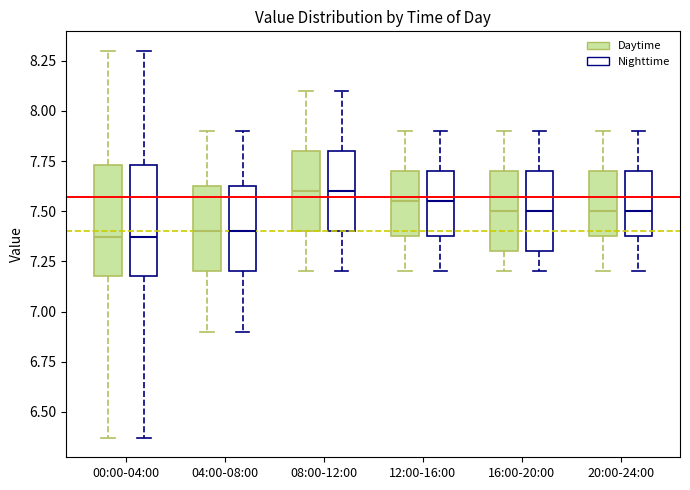

Reading left to right, transcribe this box plot: for each box, give where its median line is, the range the box spans, and where its two whiskers end, as read against the y-axis. The values are not printed on the chart, so give them approximately, as read against the axis.

00:00-04:00 (Daytime): median 7.35, box 7.20 to 7.75, whiskers 6.35 to 8.30
00:00-04:00 (Nighttime): median 7.35, box 7.20 to 7.75, whiskers 6.35 to 8.30
04:00-08:00 (Daytime): median 7.40, box 7.20 to 7.65, whiskers 6.90 to 7.90
04:00-08:00 (Nighttime): median 7.40, box 7.20 to 7.65, whiskers 6.90 to 7.90
08:00-12:00 (Daytime): median 7.60, box 7.40 to 7.80, whiskers 7.20 to 8.10
08:00-12:00 (Nighttime): median 7.60, box 7.40 to 7.80, whiskers 7.20 to 8.10
12:00-16:00 (Daytime): median 7.55, box 7.40 to 7.70, whiskers 7.20 to 7.90
12:00-16:00 (Nighttime): median 7.55, box 7.40 to 7.70, whiskers 7.20 to 7.90
16:00-20:00 (Daytime): median 7.50, box 7.30 to 7.70, whiskers 7.20 to 7.90
16:00-20:00 (Nighttime): median 7.50, box 7.30 to 7.70, whiskers 7.20 to 7.90
20:00-24:00 (Daytime): median 7.50, box 7.40 to 7.70, whiskers 7.20 to 7.90
20:00-24:00 (Nighttime): median 7.50, box 7.40 to 7.70, whiskers 7.20 to 7.90